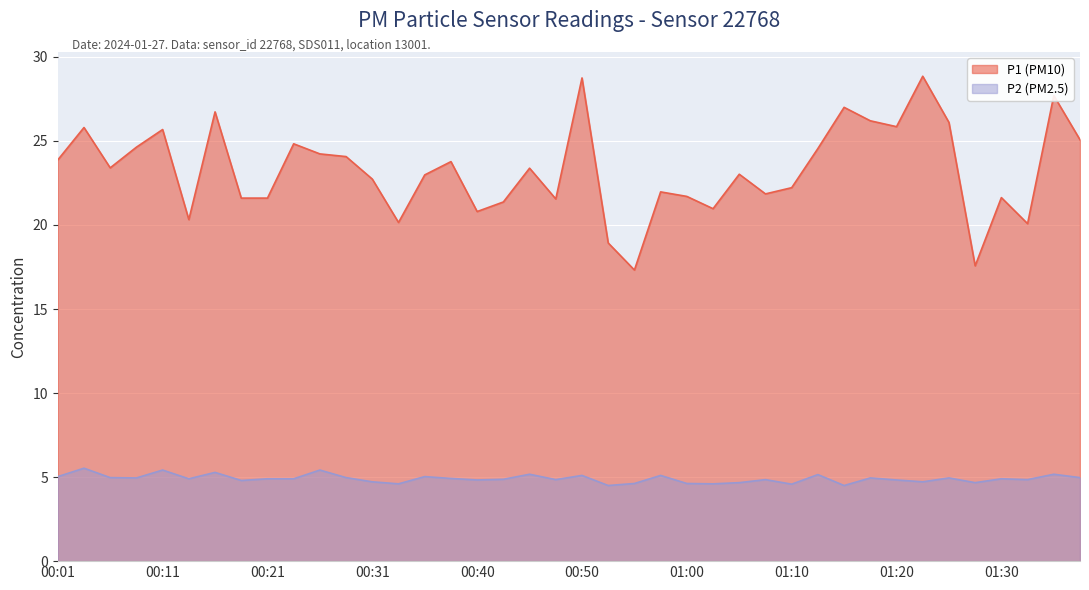

What position from the left is 00:43?

18